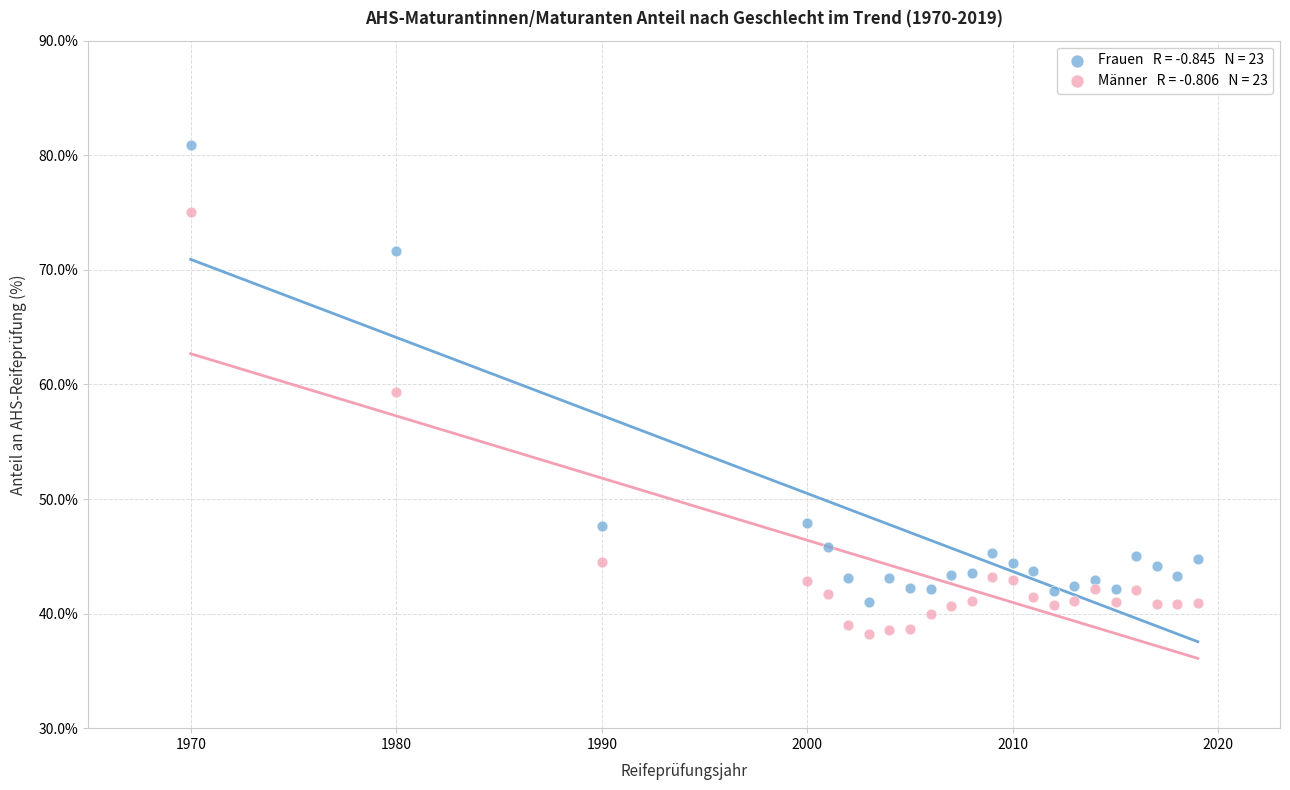

Across all data points, what is the range of Y values (max minus min)?

42.7